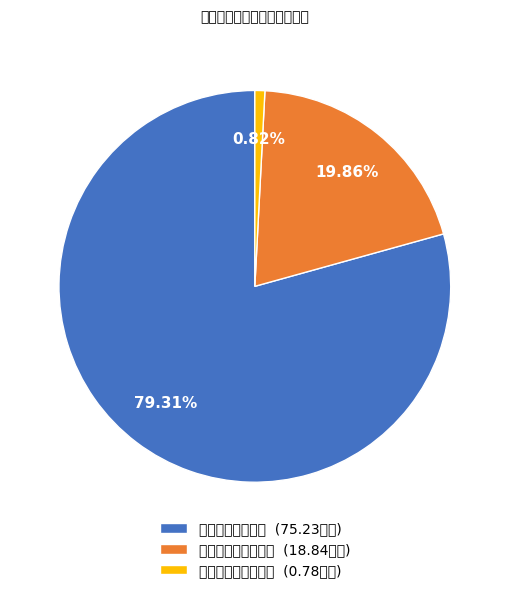

Is it true that 机关商品和服务支出 is 20% of the pie?

True